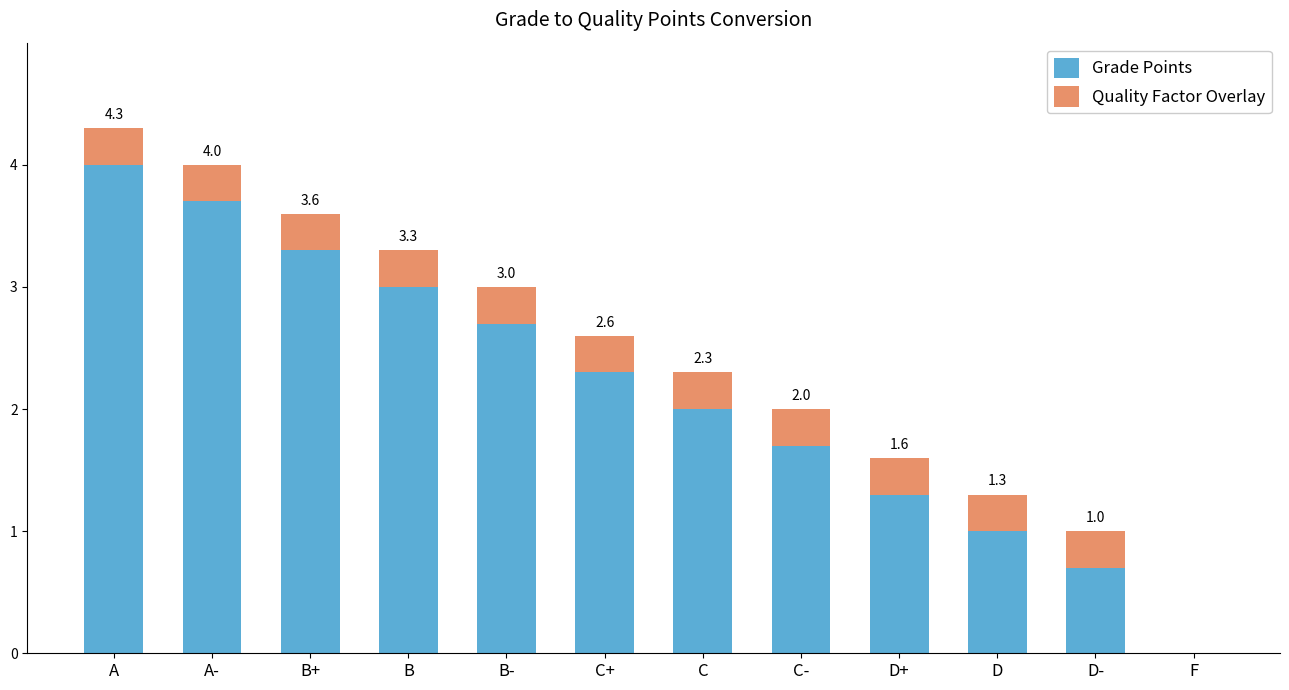

What is the sum of the Grade Points values at D- and F?

0.7